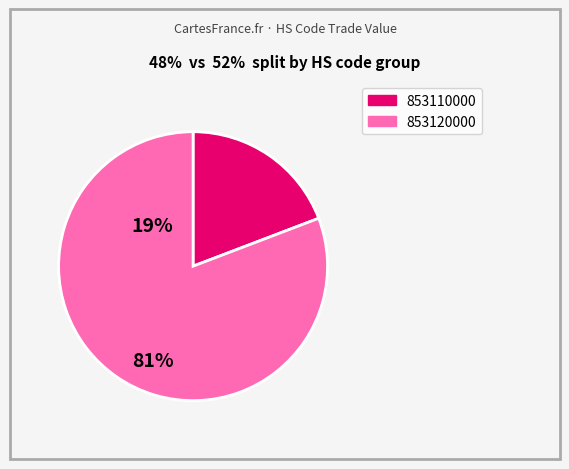

Is there a majority slice in this chart?

Yes